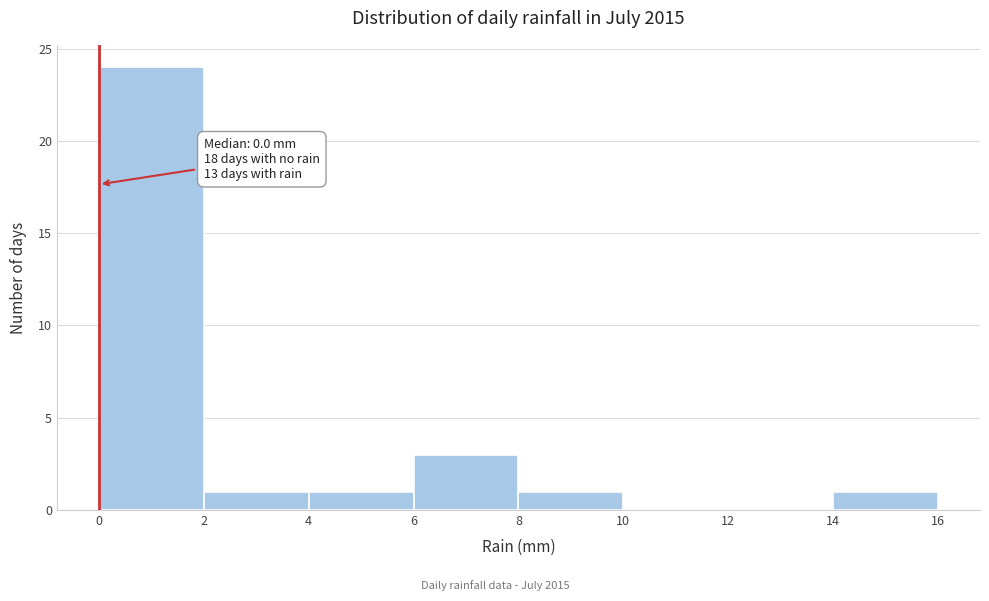

Which range on the x-axis has the tallest bar?

0 to 2